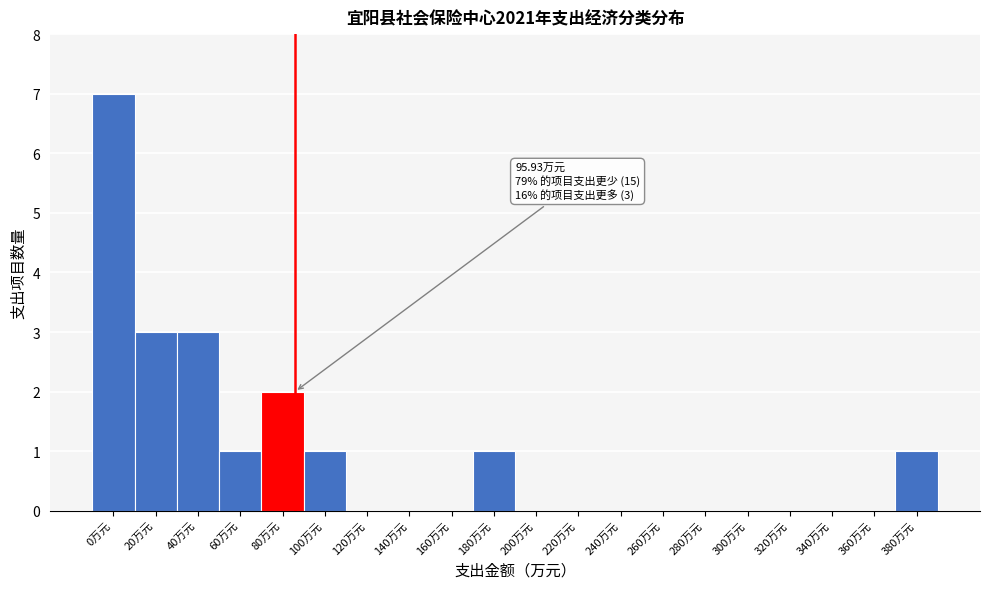

Reading left to right, list all the values displayed in this chart.

0万元=7	20万元=3	40万元=3	60万元=1	80万元=2	100万元=1	120万元=0	140万元=0	160万元=0	180万元=1	200万元=0	220万元=0	240万元=0	260万元=0	280万元=0	300万元=0	320万元=0	340万元=0	360万元=0	380万元=1